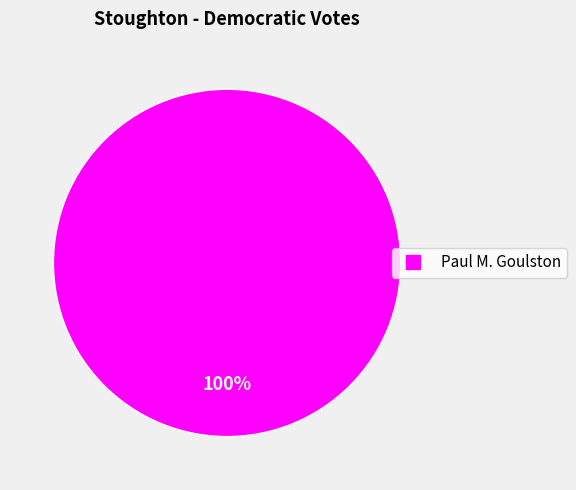

Is there a majority slice in this chart?

Yes